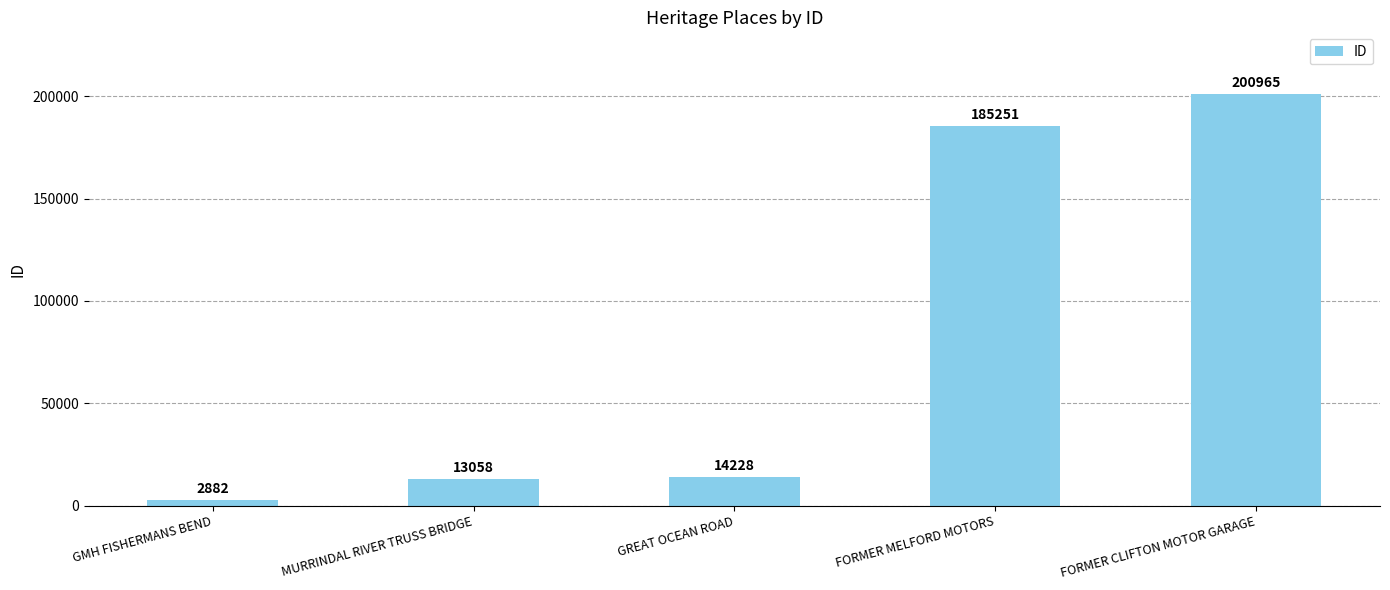

Is it true that the value at GREAT OCEAN ROAD is 14228?

True